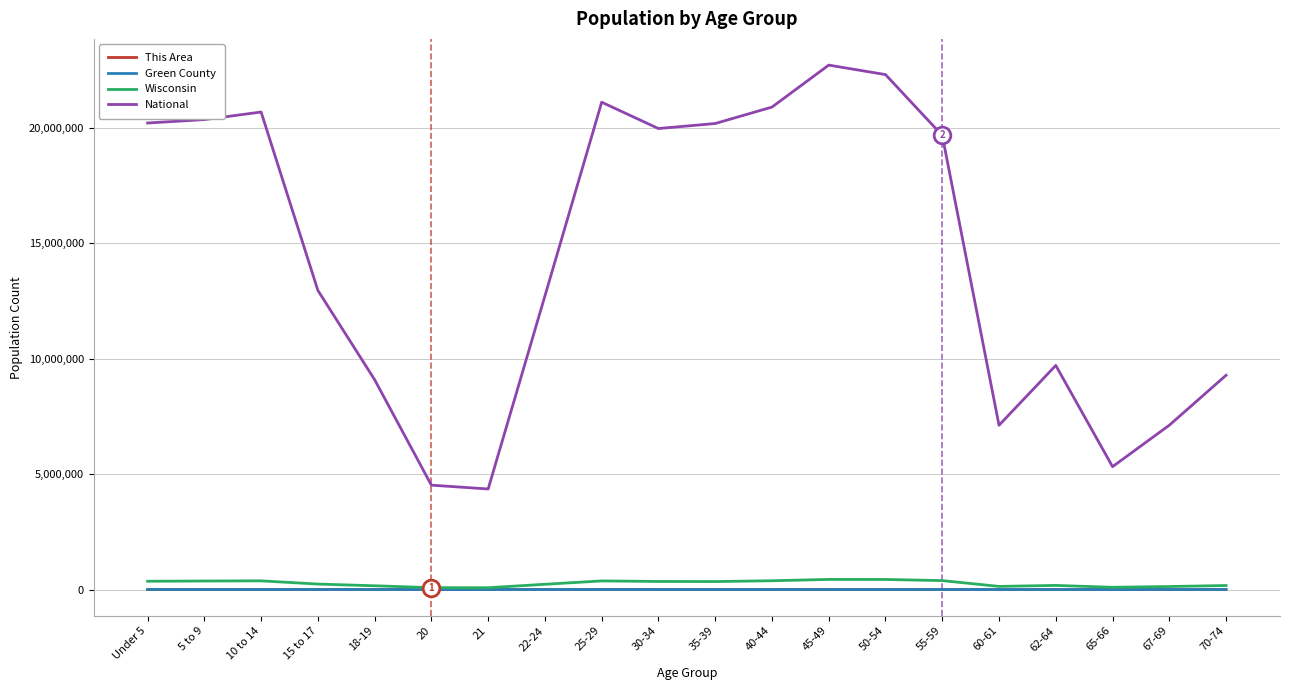

What is the lowest value of the National series?

4354294